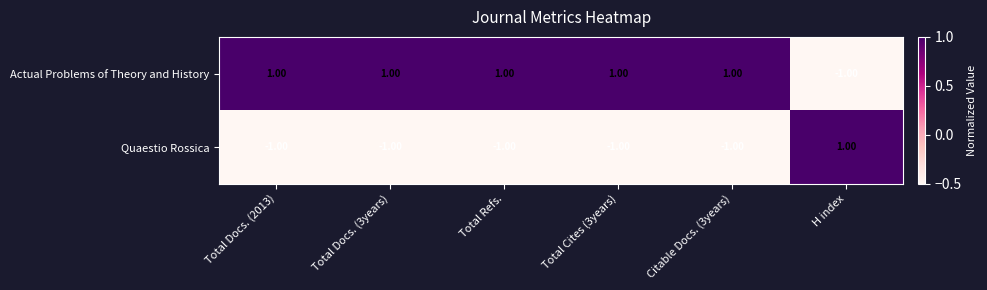

What is the difference between the highest and lowest values at H index?

2